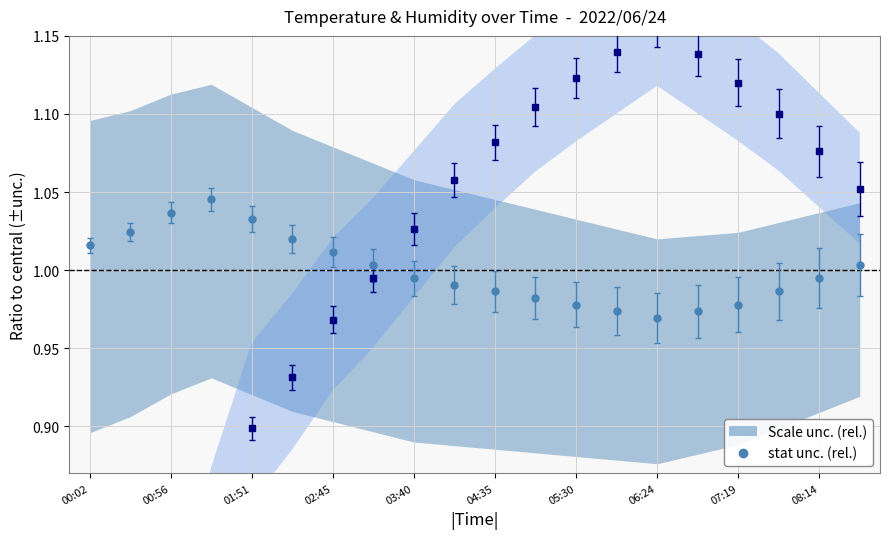

What is the sum of all Temp values?

20.0